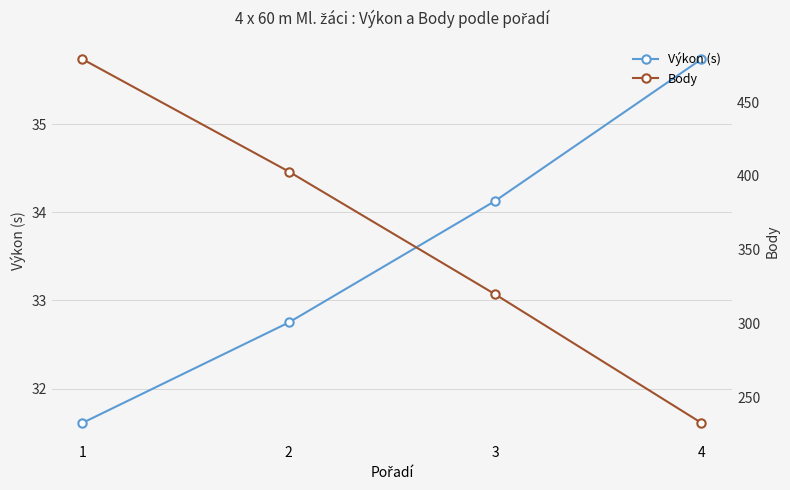

What is the value of the Body point at the 3rd from the left?

320.0